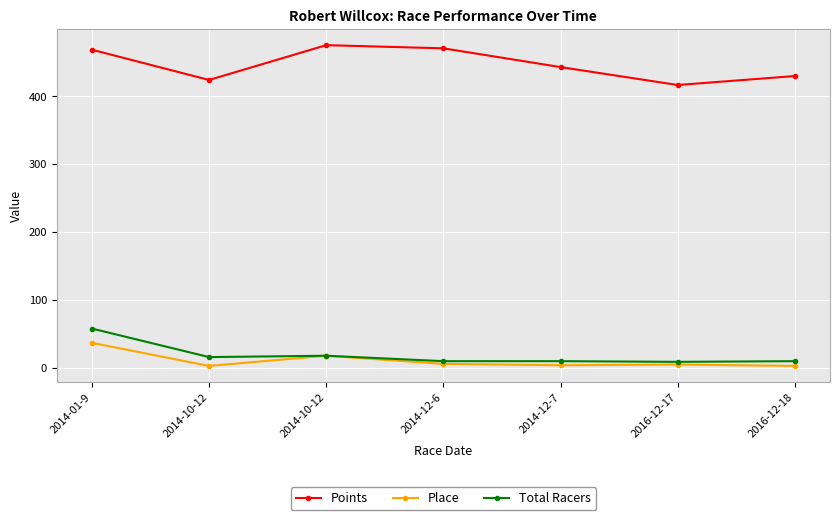

How many interior local peaks does the Points series have?

1